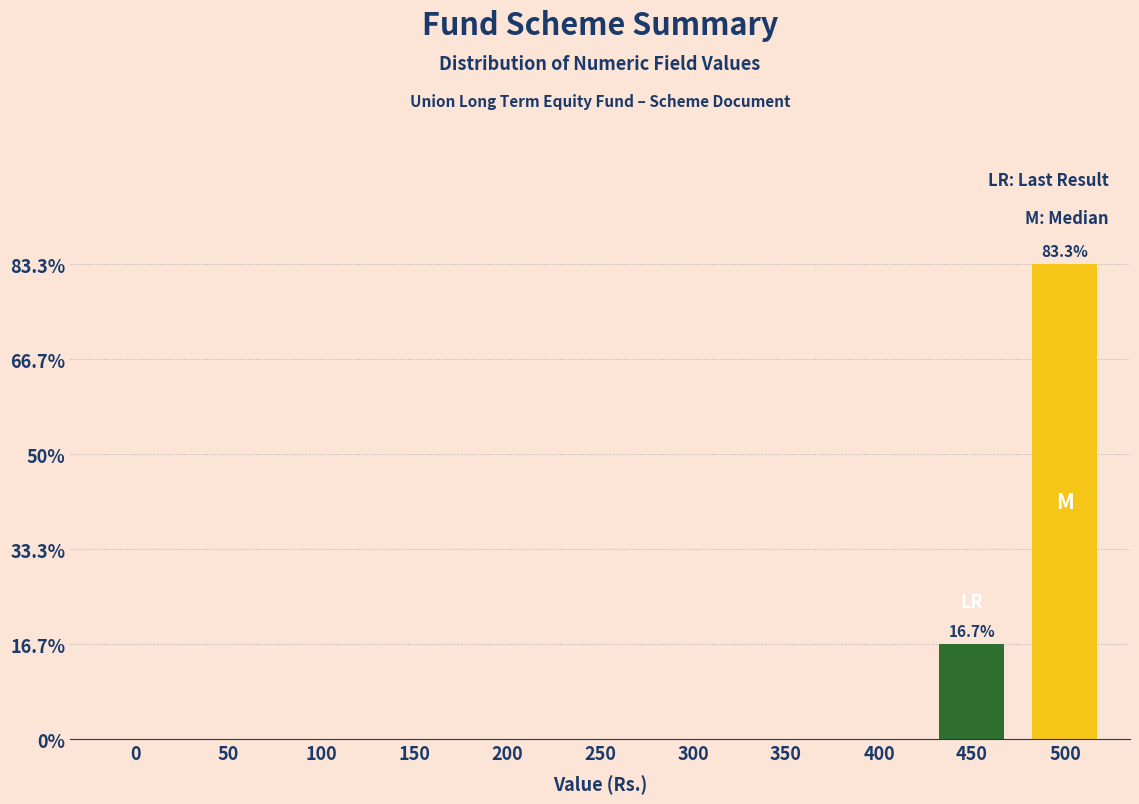

Are the bars horizontal?

No